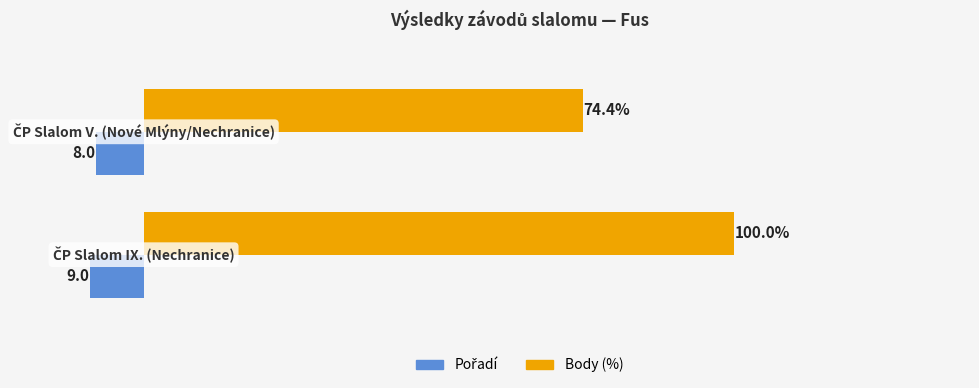

Which series has the largest range (max minus min)?

Body (%)